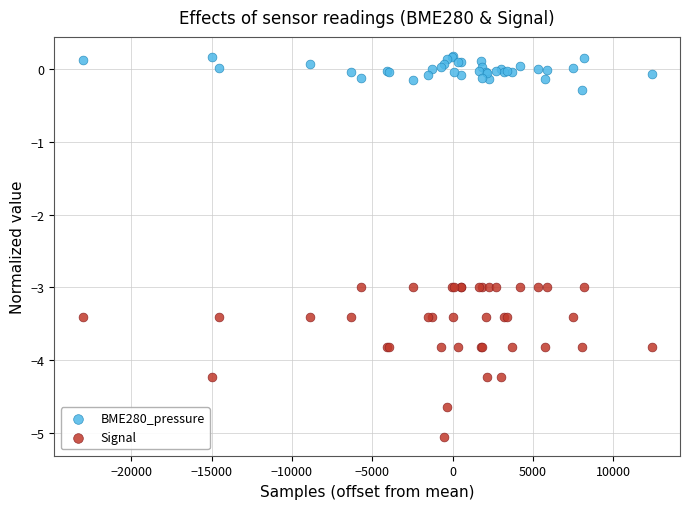

Which series contains the highest Y value?

BME280_pressure